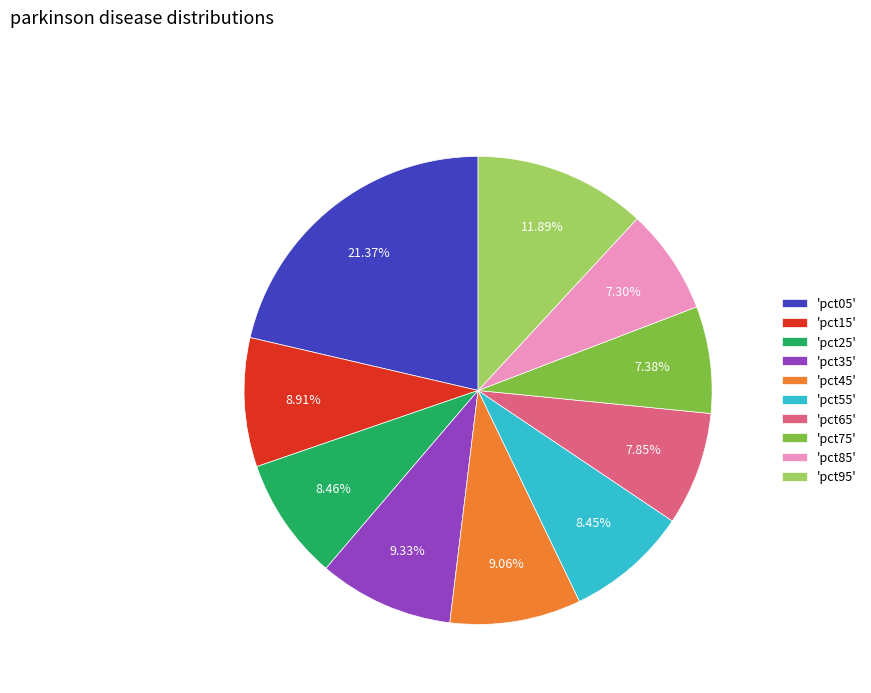

Is 'pct65' the majority of the pie?

No